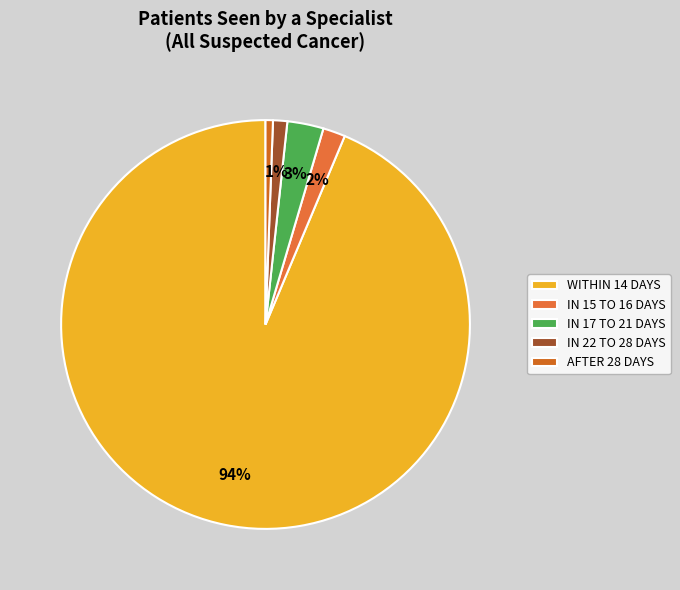

How many segments does this pie chart have?

5